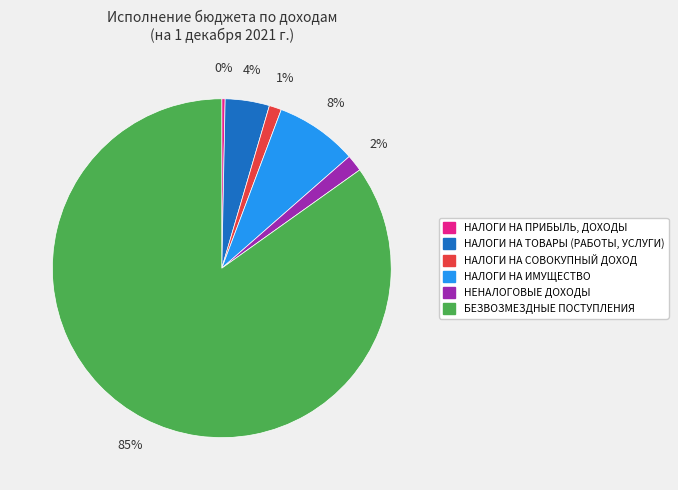

Which category has the biggest portion of the pie?

БЕЗВОЗМЕЗДНЫЕ ПОСТУПЛЕНИЯ